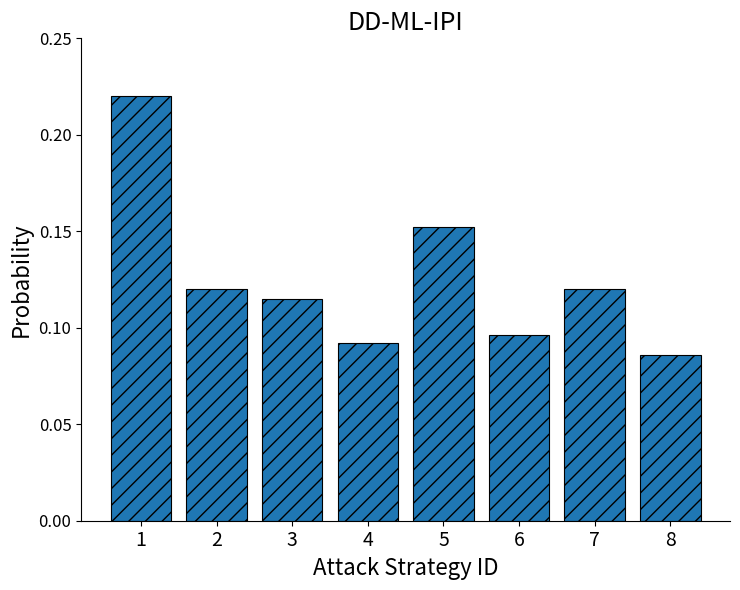

How many bars are there in total?

8